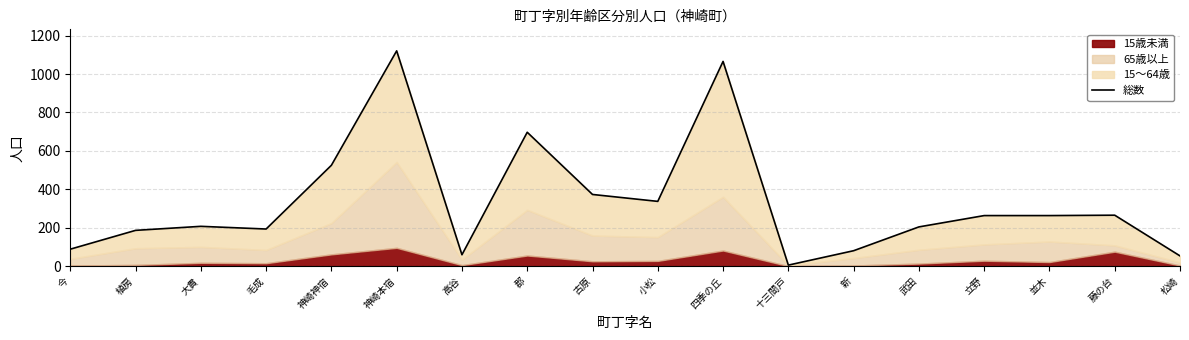

List the labels in order of value, largest first.

神崎本宿, 四季の丘, 郡, 神崎神宿, 古原, 小松, 藤の台, 立野, 並木, 大貫, 武田, 毛成, 植房, 今, 新, 高谷, 松崎, 十三間戸